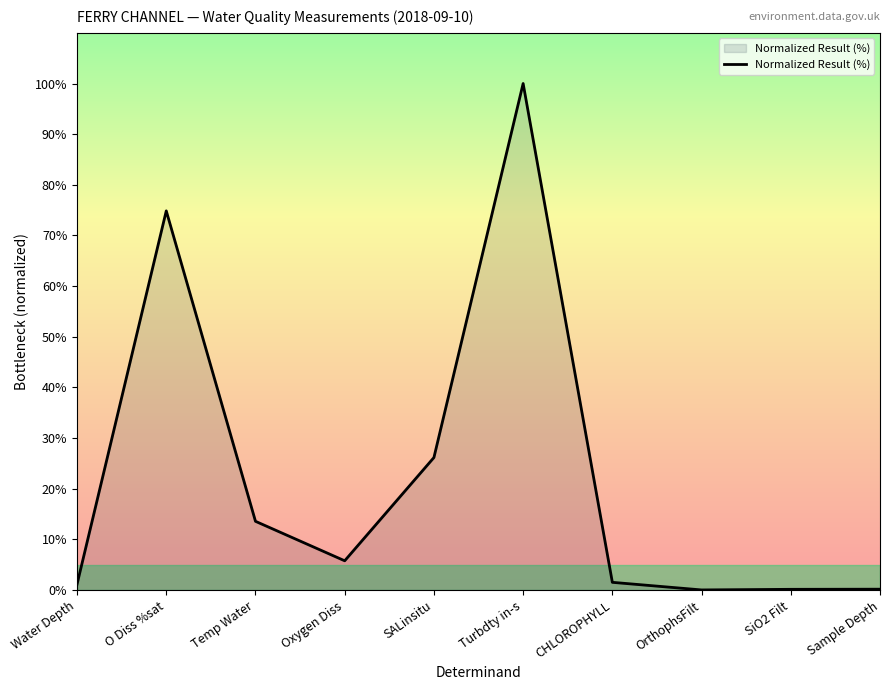

At which label does the data first exceed 5?

O Diss %sat